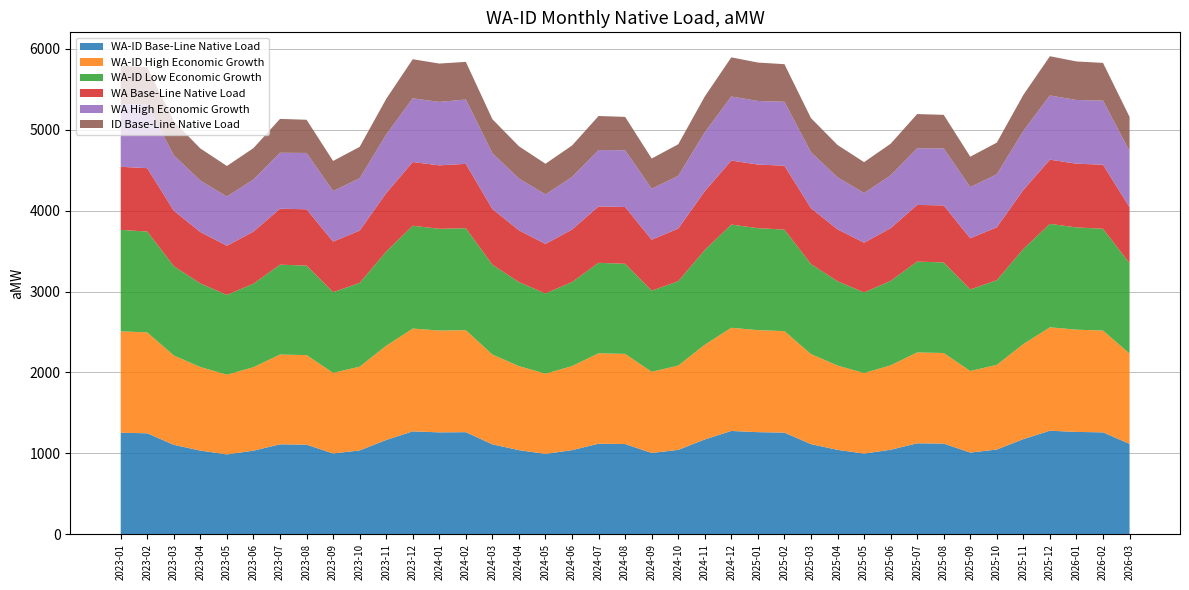

Reading right to left, extract all data points from this chart.

WA-ID Base-Line Native Load: 2026-03=1116.6	2026-02=1258.7	2026-01=1264.3	2025-12=1279.0	2025-11=1175.4	2025-10=1046.7	2025-09=1008.6	2025-08=1119.9	2025-07=1123.5	2025-06=1043.8	2025-05=996.3	2025-04=1042.4	2025-03=1113.4	2025-02=1255.4	2025-01=1261.3	2024-12=1276.0	2024-11=1171.1	2024-10=1042.3	2024-09=1003.7	2024-08=1114.5	2024-07=1118.3	2024-06=1039.1	2024-05=992.0	2024-04=1039.0	2024-03=1110.5	2024-02=1261.1	2024-01=1258.7	2023-12=1271.2	2023-11=1164.7	2023-10=1035.5	2023-09=997.4	2023-08=1107.0	2023-07=1110.7	2023-06=1032.3	2023-05=986.2	2023-04=1033.3	2023-03=1104.7	2023-02=1247.2	2023-01=1254.1
WA-ID High Economic Growth: 2026-03=1116.6	2026-02=1258.7	2026-01=1264.3	2025-12=1279.0	2025-11=1175.4	2025-10=1046.7	2025-09=1008.6	2025-08=1119.9	2025-07=1123.5	2025-06=1043.8	2025-05=996.3	2025-04=1042.4	2025-03=1113.4	2025-02=1255.4	2025-01=1261.3	2024-12=1276.0	2024-11=1171.1	2024-10=1042.3	2024-09=1003.7	2024-08=1114.5	2024-07=1118.3	2024-06=1039.1	2024-05=992.0	2024-04=1039.0	2024-03=1110.5	2024-02=1261.1	2024-01=1258.7	2023-12=1271.2	2023-11=1164.7	2023-10=1035.5	2023-09=997.4	2023-08=1107.0	2023-07=1110.7	2023-06=1032.3	2023-05=986.2	2023-04=1033.3	2023-03=1104.7	2023-02=1247.2	2023-01=1254.1
WA-ID Low Economic Growth: 2026-03=1116.6	2026-02=1258.7	2026-01=1264.3	2025-12=1279.0	2025-11=1175.4	2025-10=1046.7	2025-09=1008.6	2025-08=1119.9	2025-07=1123.5	2025-06=1043.8	2025-05=996.3	2025-04=1042.4	2025-03=1113.4	2025-02=1255.4	2025-01=1261.3	2024-12=1276.0	2024-11=1171.1	2024-10=1042.3	2024-09=1003.7	2024-08=1114.5	2024-07=1118.3	2024-06=1039.1	2024-05=992.0	2024-04=1039.0	2024-03=1110.5	2024-02=1261.1	2024-01=1258.7	2023-12=1271.2	2023-11=1164.7	2023-10=1035.5	2023-09=997.4	2023-08=1107.0	2023-07=1110.7	2023-06=1032.3	2023-05=986.2	2023-04=1033.3	2023-03=1104.7	2023-02=1247.2	2023-01=1254.1
WA Base-Line Native Load: 2026-03=693.3	2026-02=792.3	2026-01=788.0	2025-12=793.8	2025-11=730.5	2025-10=654.6	2025-09=632.9	2025-08=705.4	2025-07=700.8	2025-06=652.2	2025-05=615.0	2025-04=642.6	2025-03=691.2	2025-02=790.2	2025-01=786.2	2024-12=791.9	2024-11=727.8	2024-10=651.8	2024-09=629.9	2024-08=701.9	2024-07=697.5	2024-06=649.2	2024-05=612.4	2024-04=640.3	2024-03=689.3	2024-02=795.7	2024-01=784.5	2023-12=787.9	2023-11=723.0	2023-10=647.1	2023-09=625.1	2023-08=696.4	2023-07=692.1	2023-06=644.4	2023-05=607.8	2023-04=636.0	2023-03=685.2	2023-02=783.9	2023-01=780.3
WA High Economic Growth: 2026-03=693.3	2026-02=792.3	2026-01=788.0	2025-12=793.8	2025-11=730.5	2025-10=654.6	2025-09=632.9	2025-08=705.4	2025-07=700.8	2025-06=652.2	2025-05=615.0	2025-04=642.6	2025-03=691.2	2025-02=790.2	2025-01=786.2	2024-12=791.9	2024-11=727.8	2024-10=651.8	2024-09=629.9	2024-08=701.9	2024-07=697.5	2024-06=649.2	2024-05=612.4	2024-04=640.3	2024-03=689.3	2024-02=795.7	2024-01=784.5	2023-12=787.9	2023-11=723.0	2023-10=647.1	2023-09=625.1	2023-08=696.4	2023-07=692.1	2023-06=644.4	2023-05=607.8	2023-04=636.0	2023-03=685.2	2023-02=783.9	2023-01=780.3
ID Base-Line Native Load: 2026-03=423.4	2026-02=466.4	2026-01=476.2	2025-12=485.2	2025-11=444.8	2025-10=392.1	2025-09=375.7	2025-08=414.5	2025-07=422.7	2025-06=391.6	2025-05=381.2	2025-04=399.8	2025-03=422.1	2025-02=465.1	2025-01=475.1	2024-12=484.1	2024-11=443.3	2024-10=390.5	2024-09=373.8	2024-08=412.6	2024-07=420.9	2024-06=389.9	2024-05=379.6	2024-04=398.7	2024-03=421.2	2024-02=465.4	2024-01=474.2	2023-12=483.3	2023-11=441.8	2023-10=388.3	2023-09=372.3	2023-08=410.6	2023-07=418.6	2023-06=387.9	2023-05=378.3	2023-04=397.3	2023-03=419.5	2023-02=463.3	2023-01=473.8